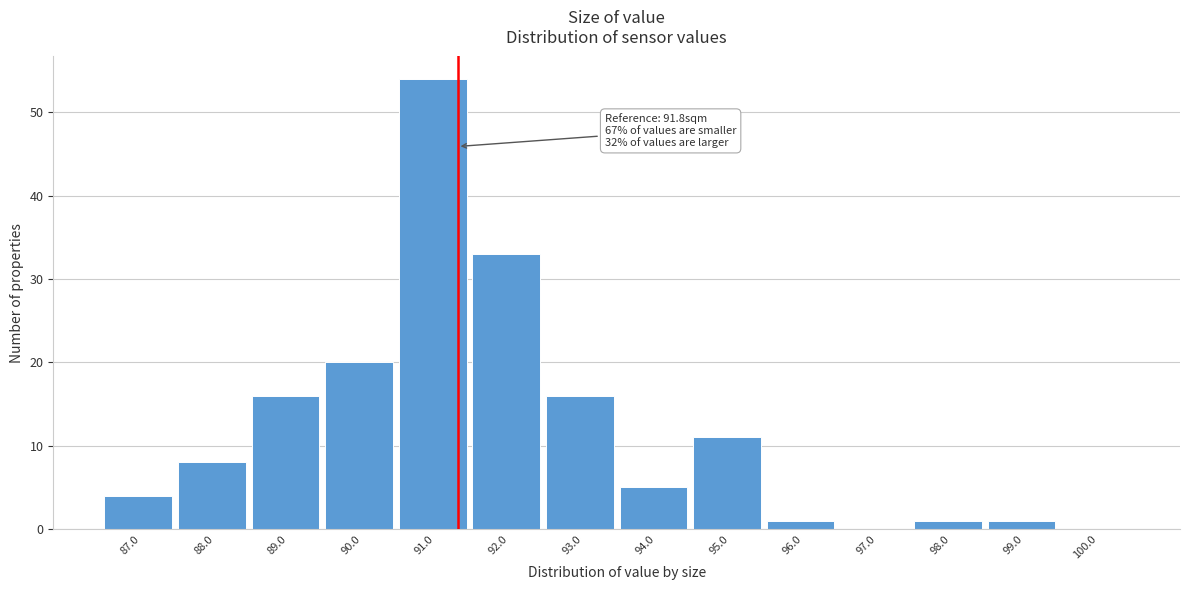

Reading right to left, what are all the values shown in this chart?

100.0=0	99.0=1	98.0=1	97.0=0	96.0=1	95.0=11	94.0=5	93.0=16	92.0=33	91.0=54	90.0=20	89.0=16	88.0=8	87.0=4